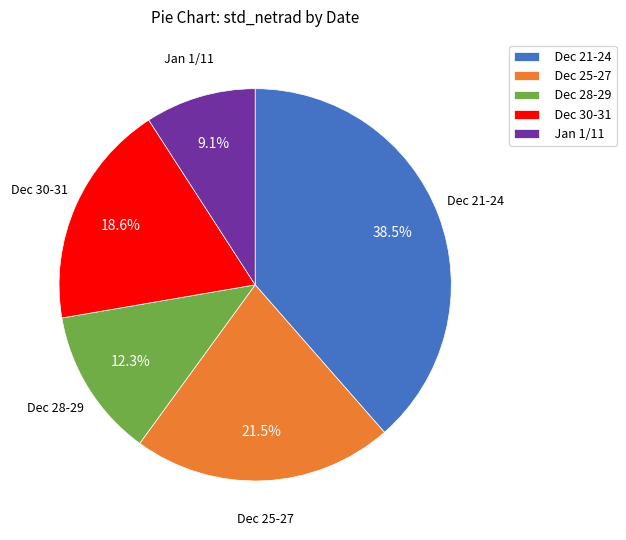

Combined, do Dec 30-31 and Dec 21-24 account for over 50%?

Yes